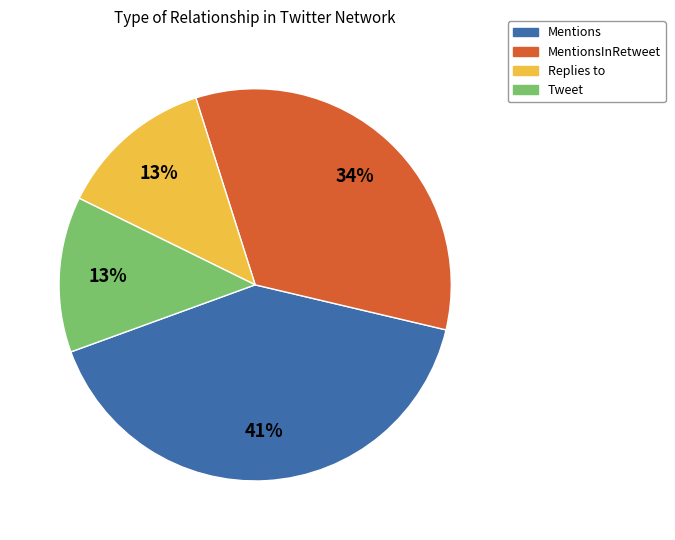

What percentage is the MentionsInRetweet slice, to the nearest percent?

34%